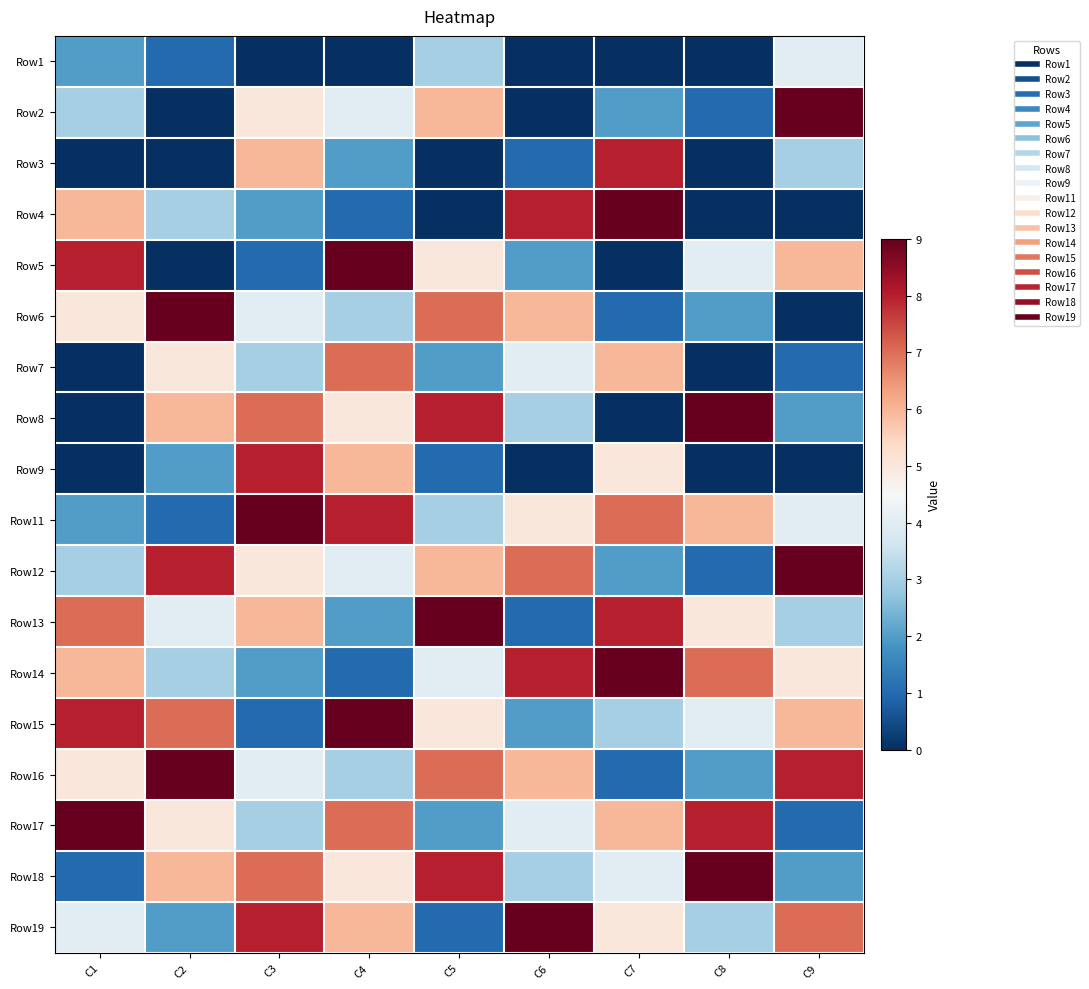

What is the total value across all series at C8?

61